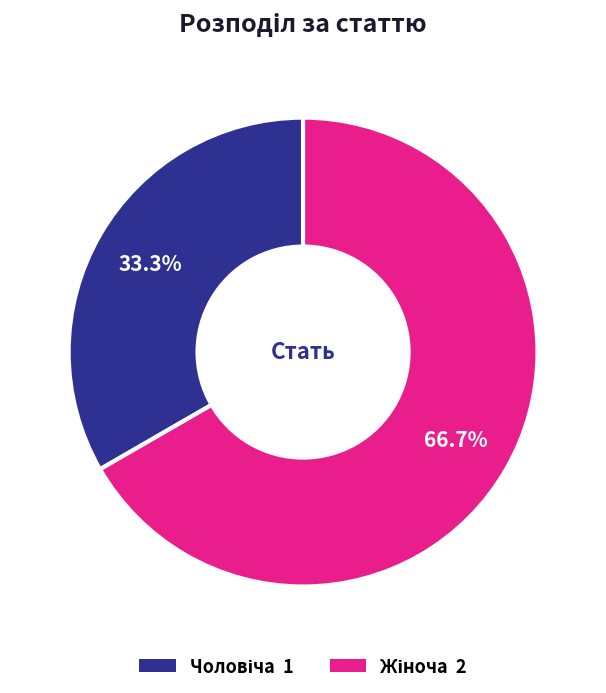

Is there a majority slice in this chart?

Yes